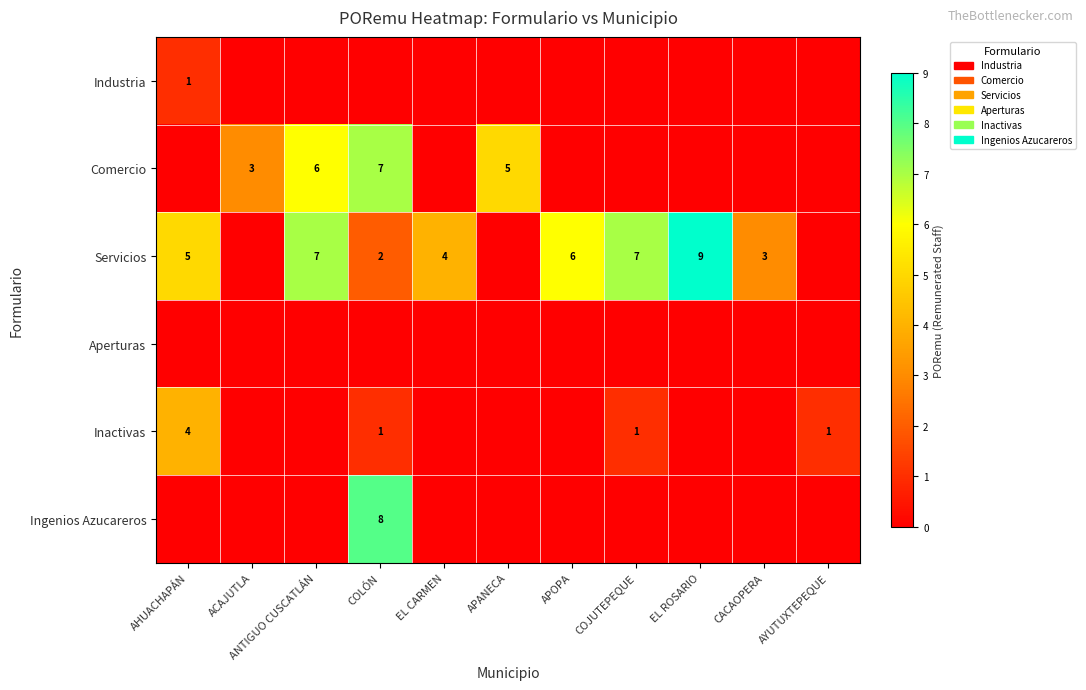

The Ingenios Azucareros series shows 12 at COLÓN. True or false?

False